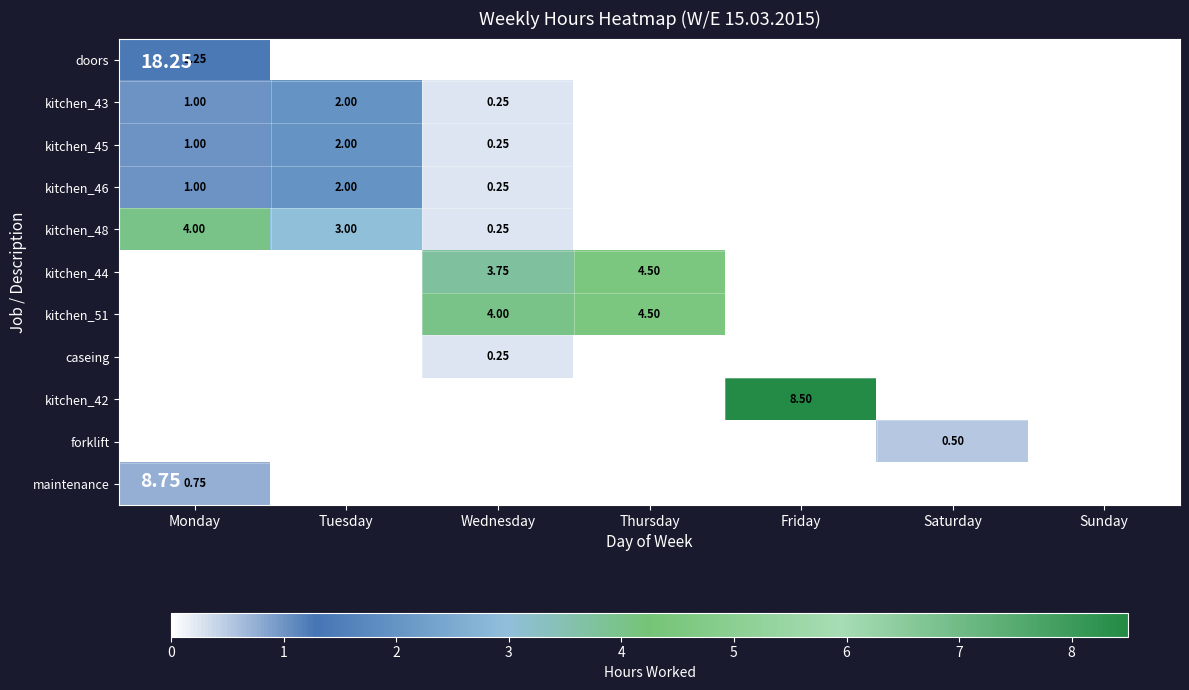

Is it true that kitchen_44 equals 0.0 at Monday?

True